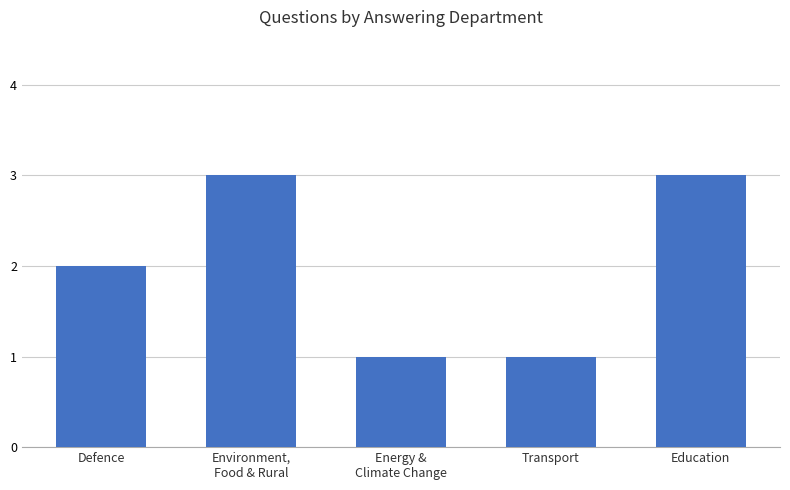

Which has a higher value, Transport or Education?

Education